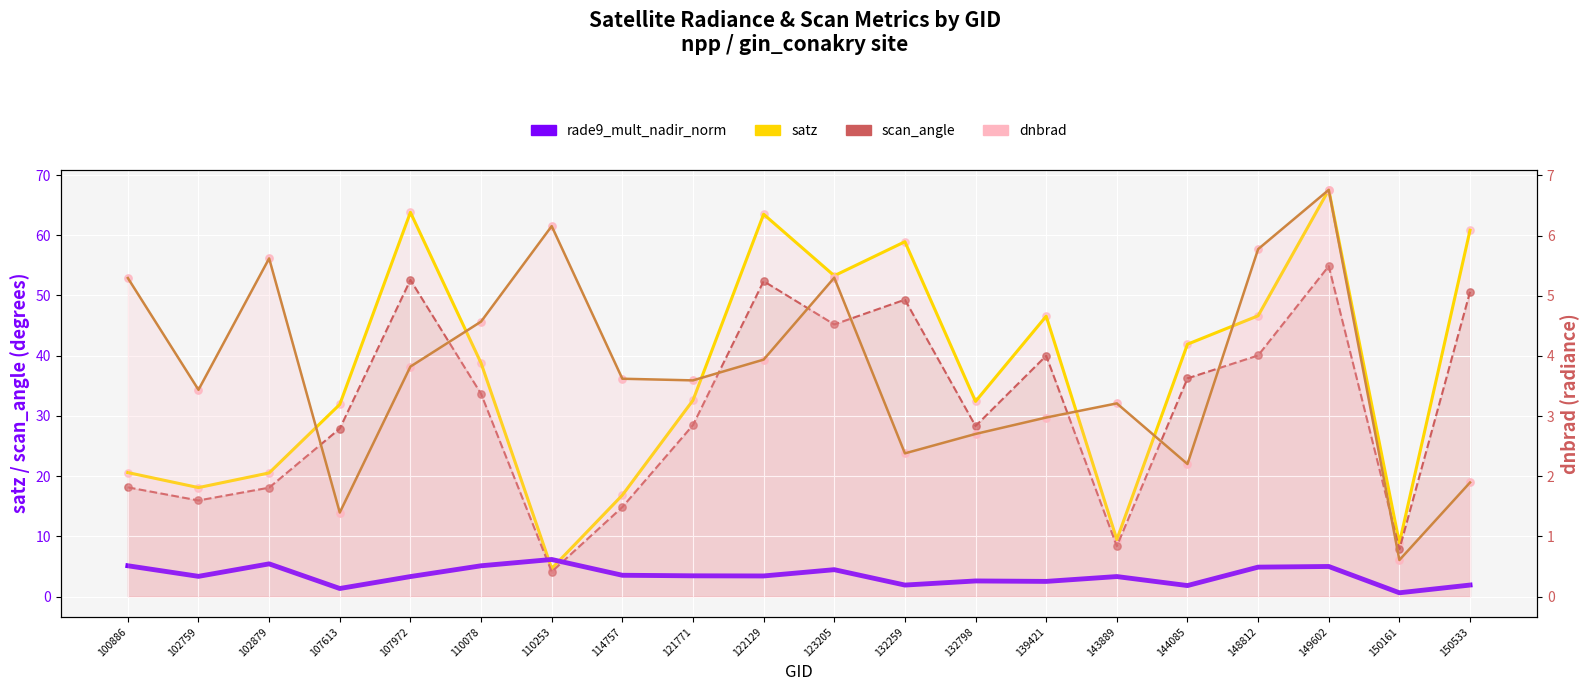

Is the value of dnbrad at 100886 greater than the value of scan_angle at 121771?

No